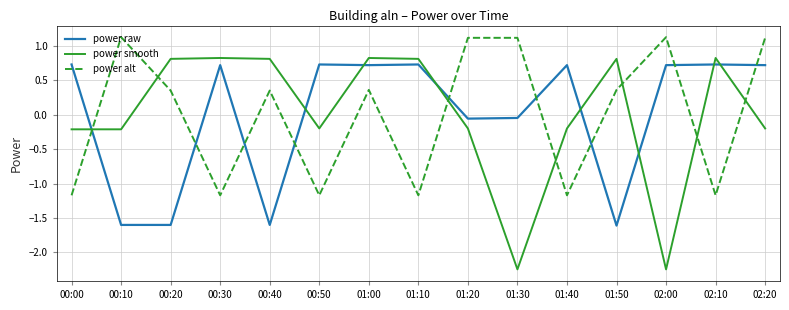

What are all the series names shown in the legend?

power raw, power smooth, power alt